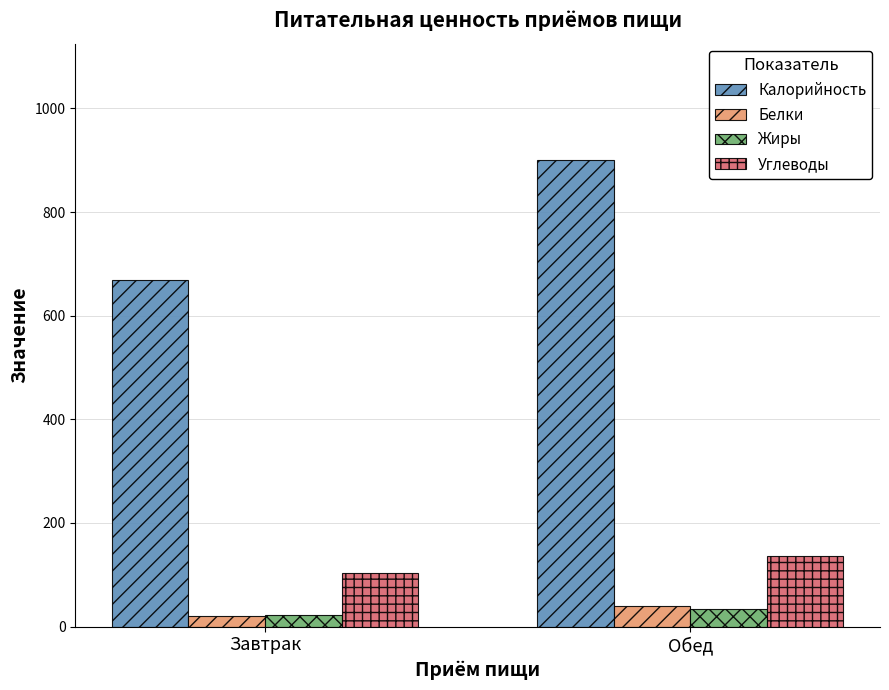

At which label does Белки reach its minimum?

Завтрак